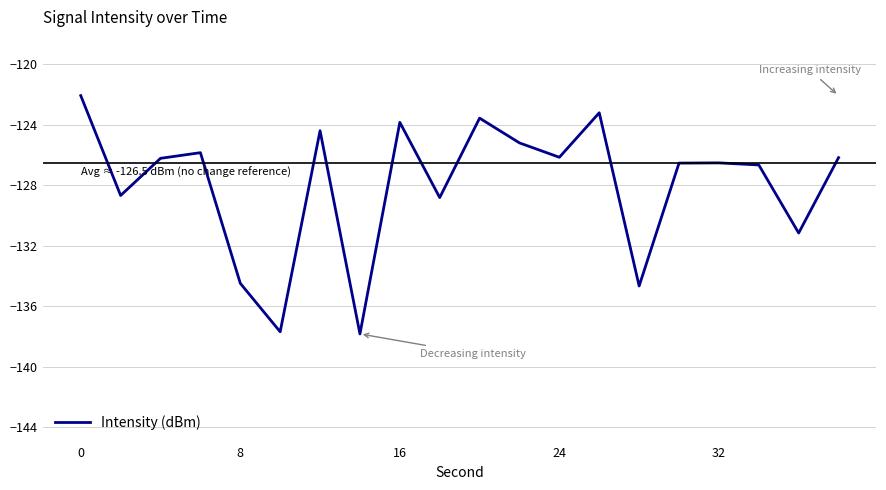

What is the difference between the maximum and minimum values?

15.8